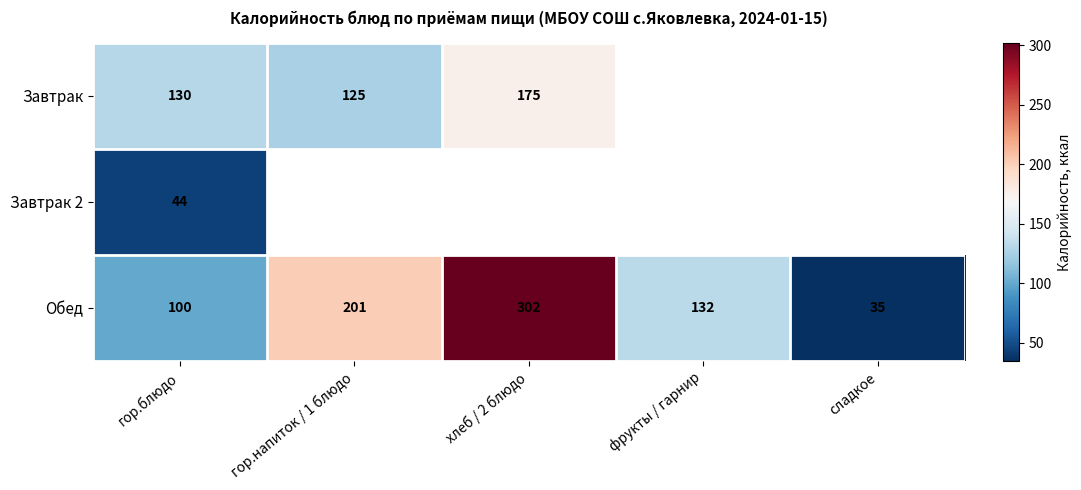

At how many categories does at least one series exceed 279?

1